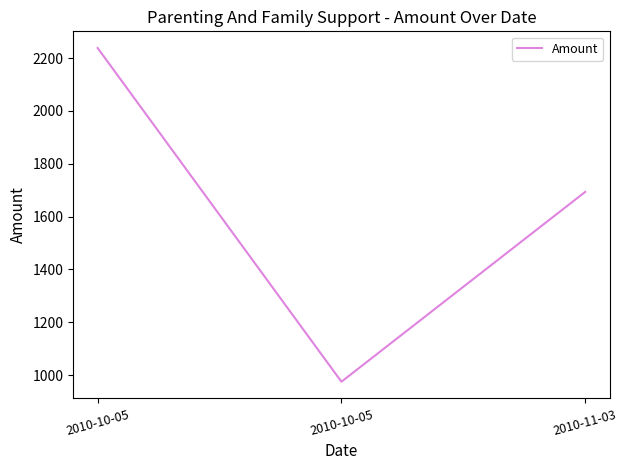

What is the smallest value displayed?

975.0